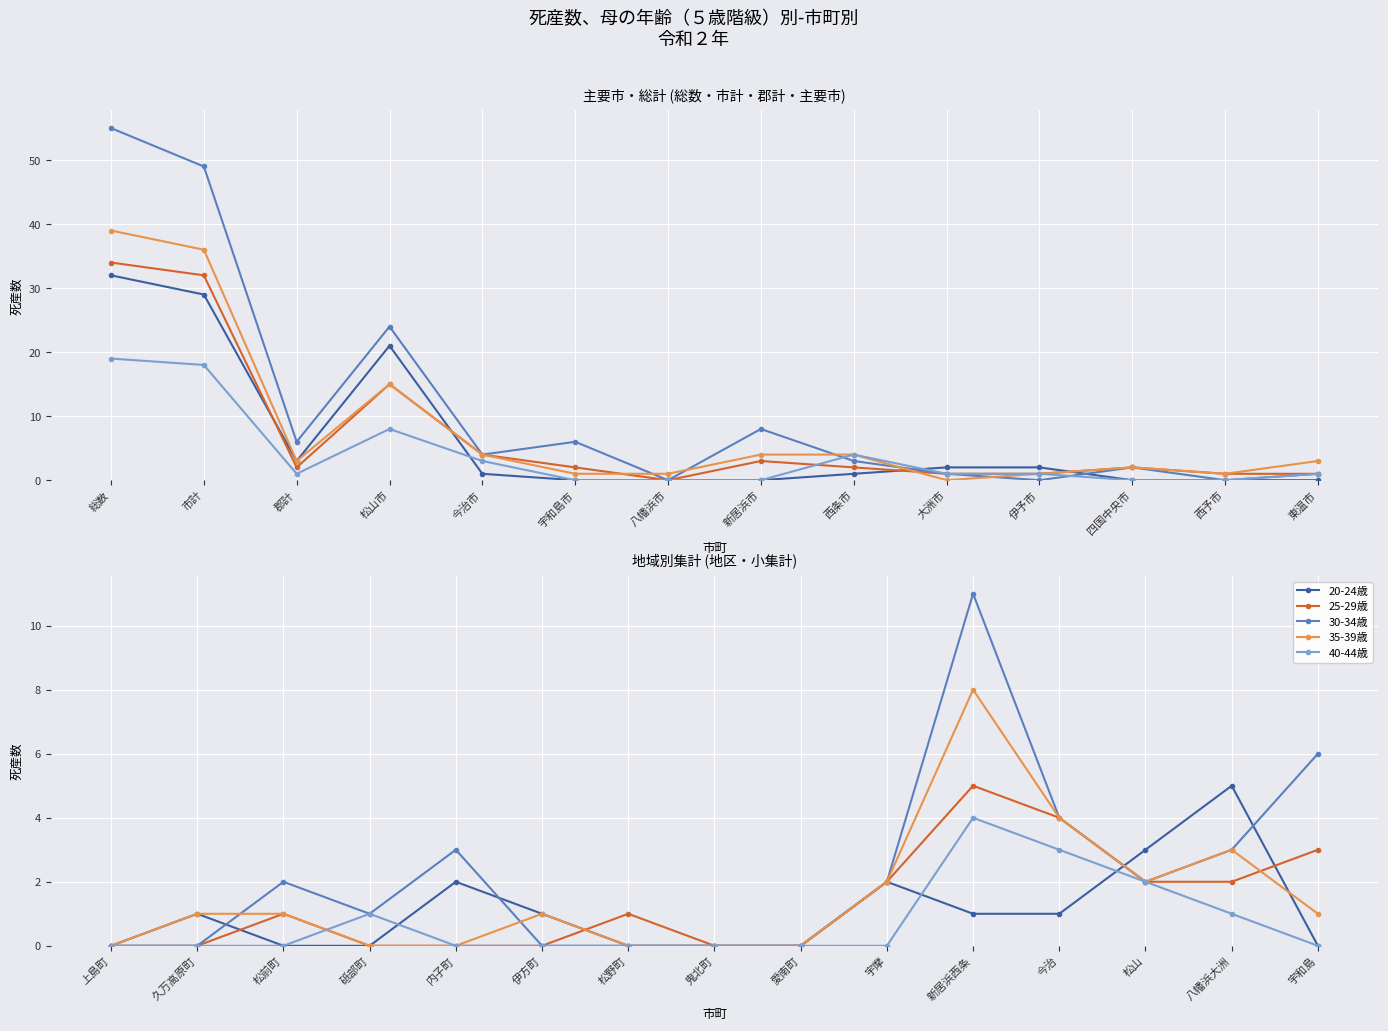

Reading right to left, extract all data points from this chart.

20-24歳: 0	5	3	1	1	2	0	0	0	1	2	0	0	1	0
25-29歳: 3	2	2	4	5	2	0	0	1	0	0	0	1	0	0
30-34歳: 6	3	2	4	11	2	0	0	0	0	3	1	2	0	0
35-39歳: 1	3	2	4	8	2	0	0	0	1	0	0	1	1	0
40-44歳: 0	1	2	3	4	0	0	0	0	0	0	1	0	0	0